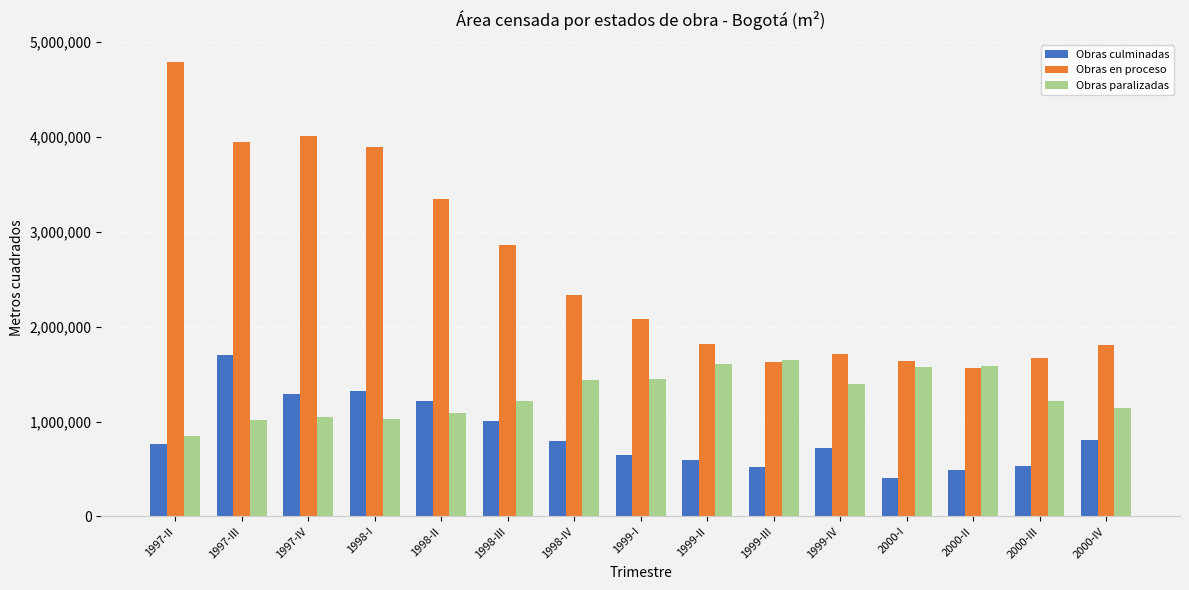

Read the Obras culminadas value at 1999-I, to the nearest 10.

646460